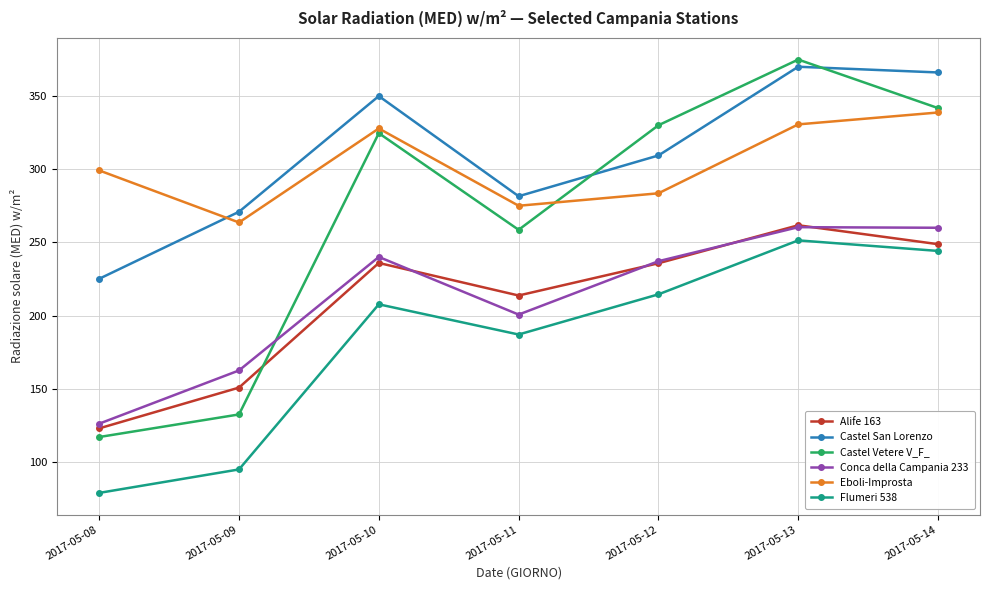

True or false: Conca della Campania 233 has a value of 417.7 at 2017-05-13.

False